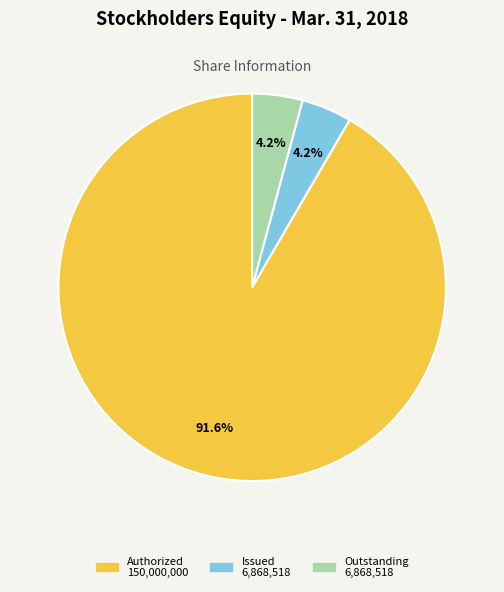

What is the largest slice in the pie chart?

Authorized 150,000,000